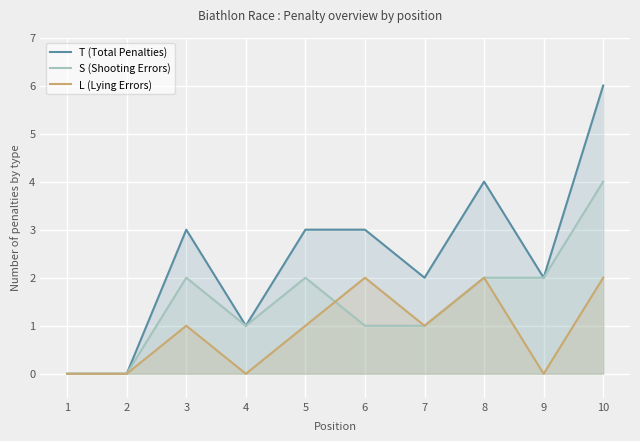

Count the number of categories in the chart.

10